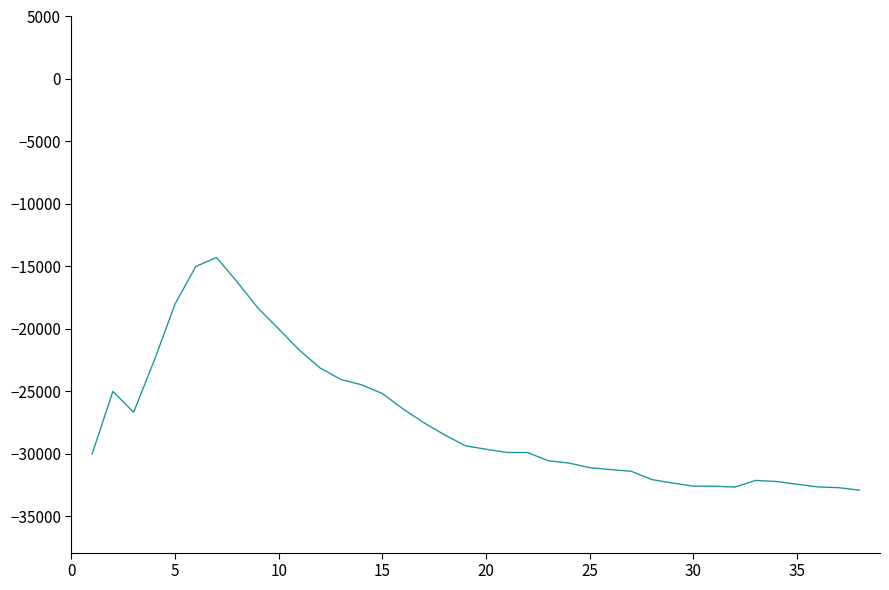

What is the minimum value shown in the chart?

-32897.4